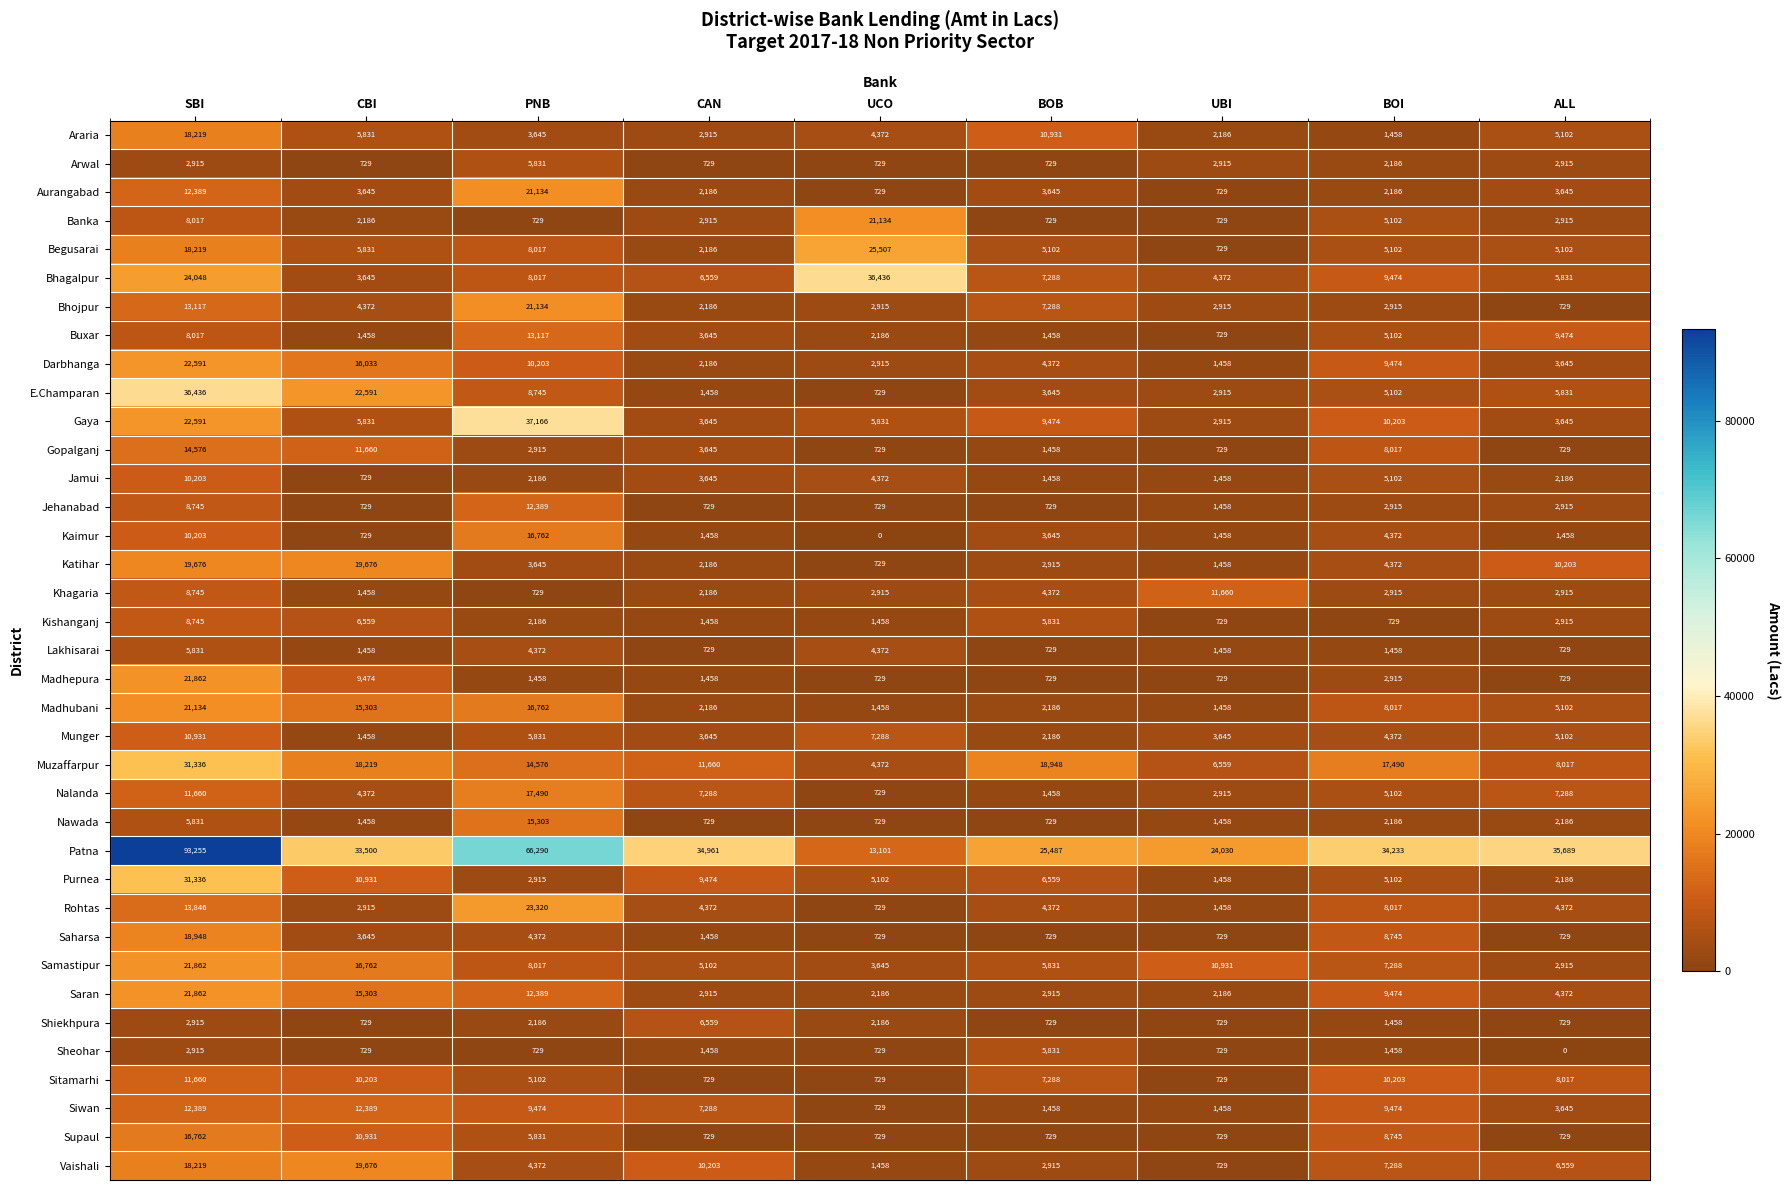

What is the highest value of the Jamui series?

10203